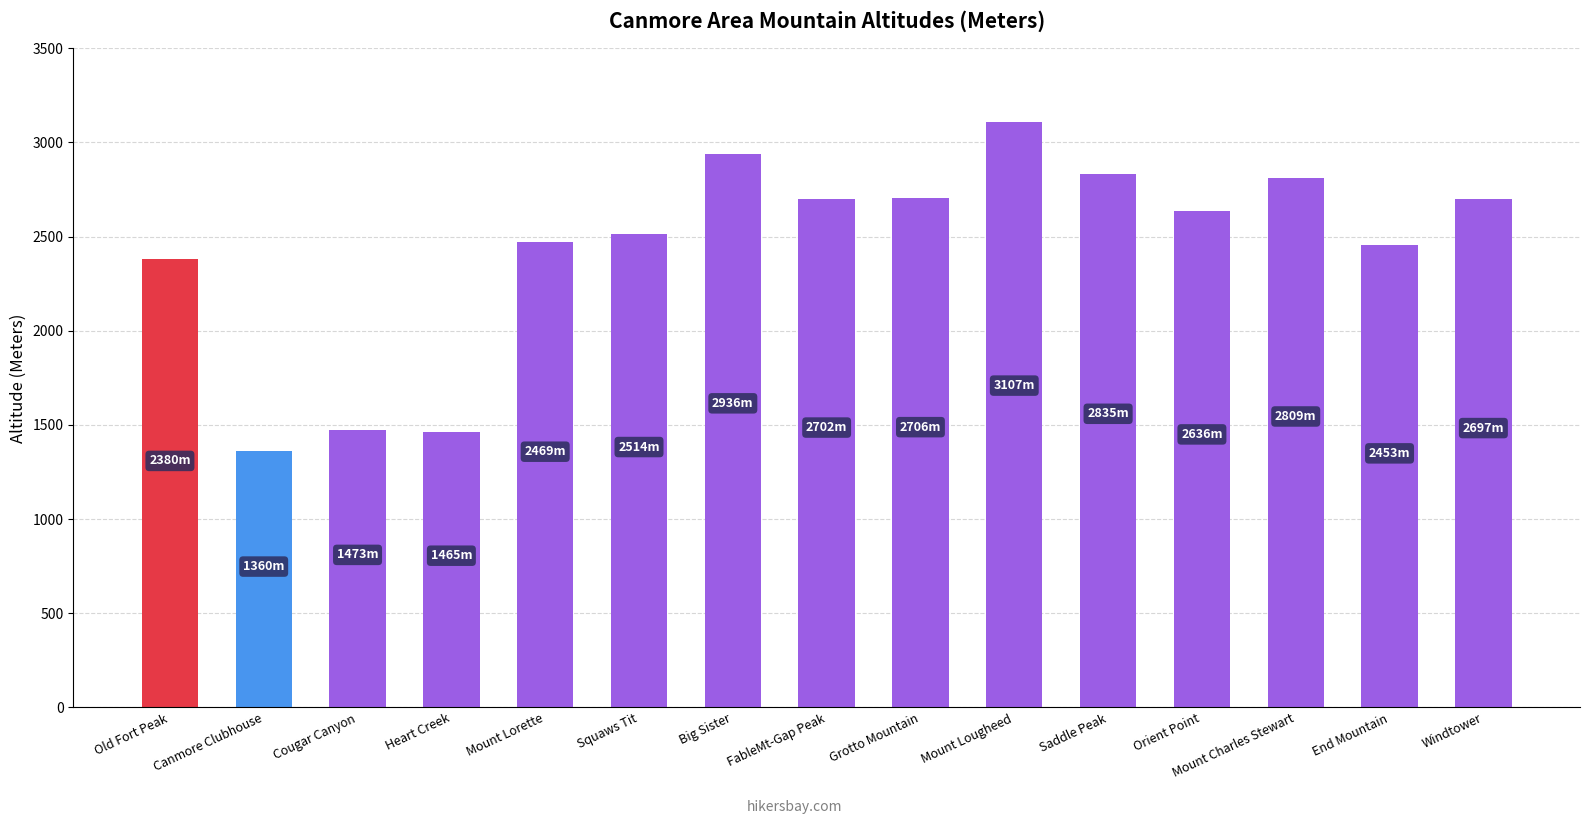

What is the label of the 10th bar from the left?

Mount Lougheed